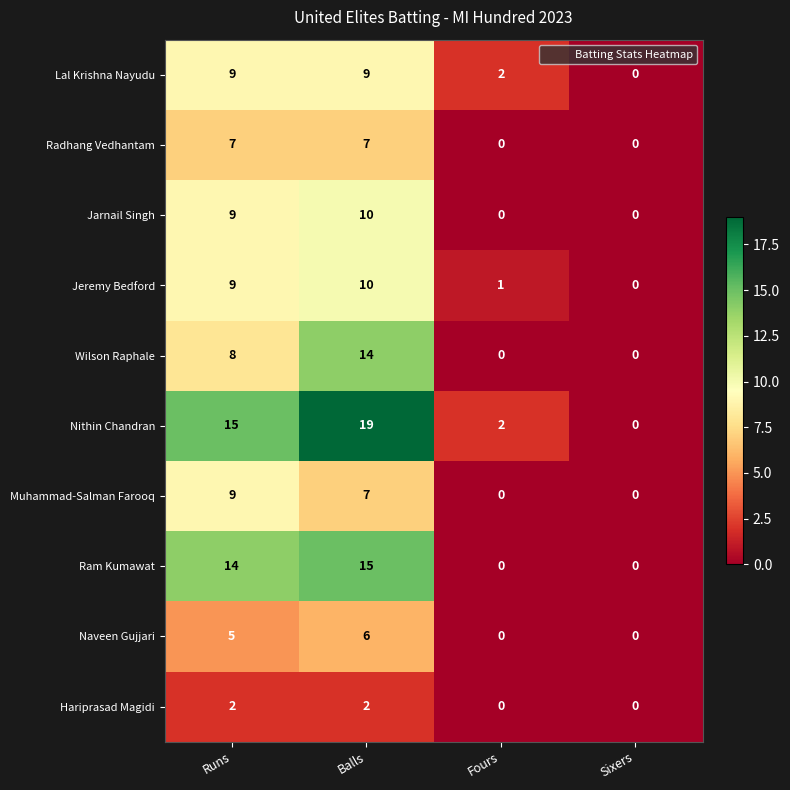

Where is Nithin Chandran nearest to the value 9?

Runs